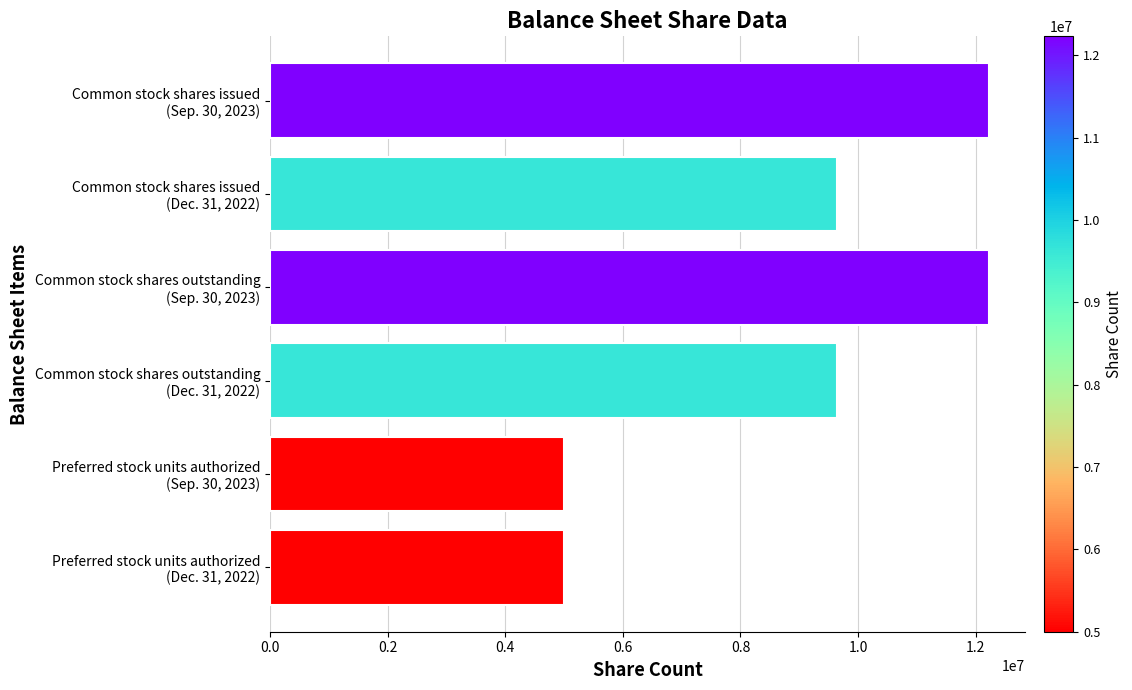

What is the value of the 4th bar from the top?

9645711